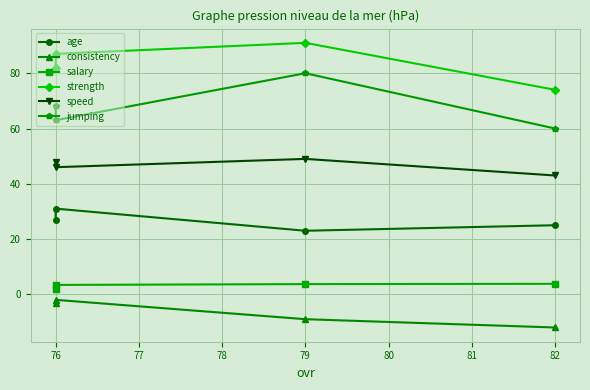

At 76, list the series in order from largest to smallest.

strength, jumping, speed, age, salary, consistency